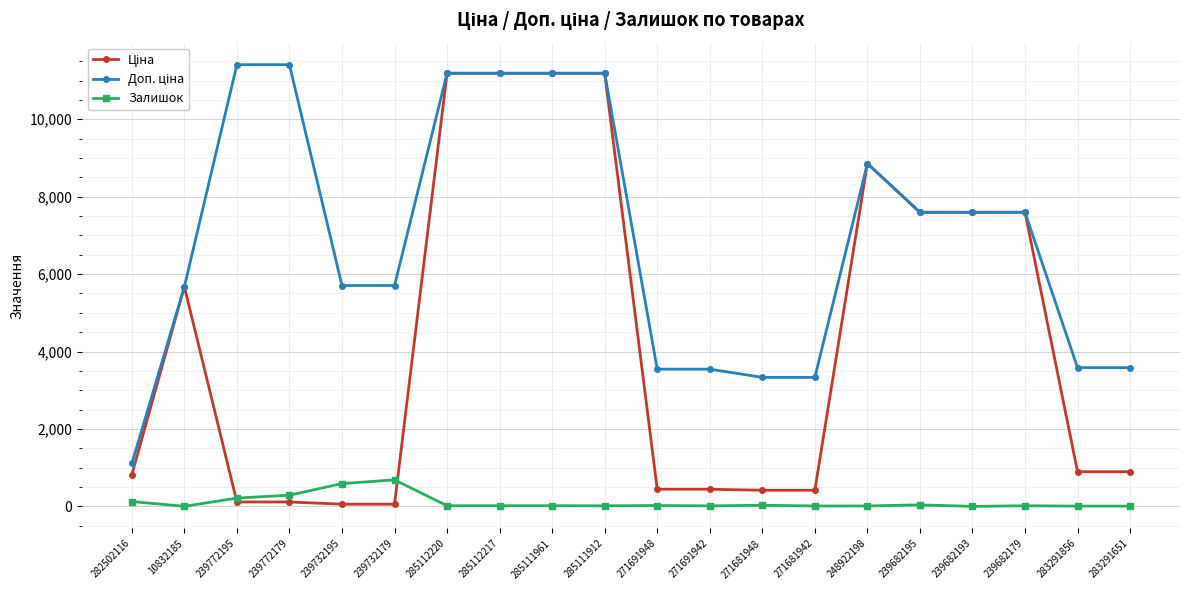

At how many categories does at least one series exceed 9076?

6